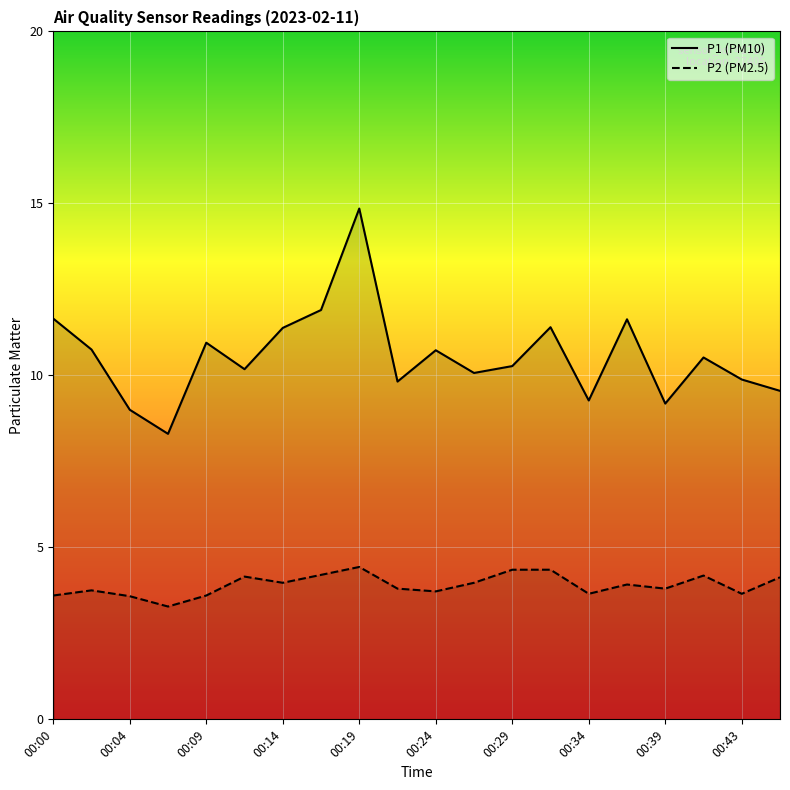

List the series in order of their peak value, lowest first.

P2, P1